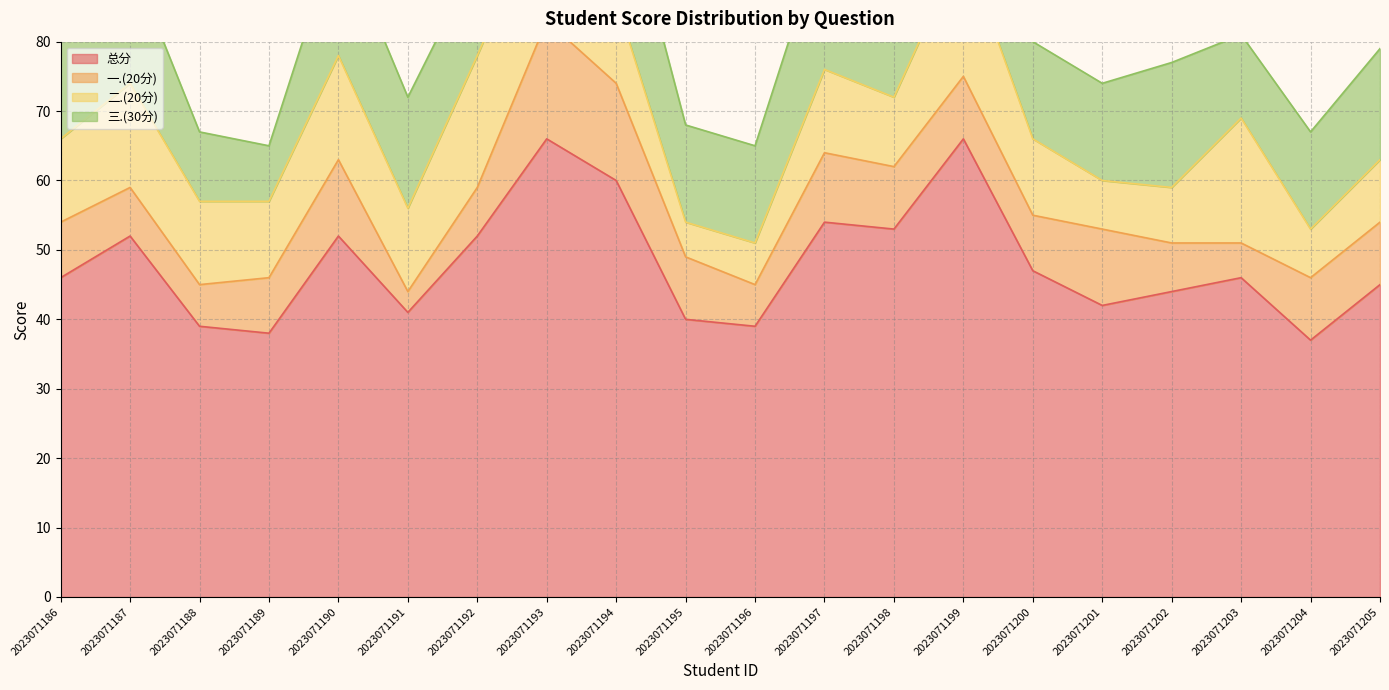

What is the sum of the 一.(20分) values at 2023071188 and 2023071186?

14